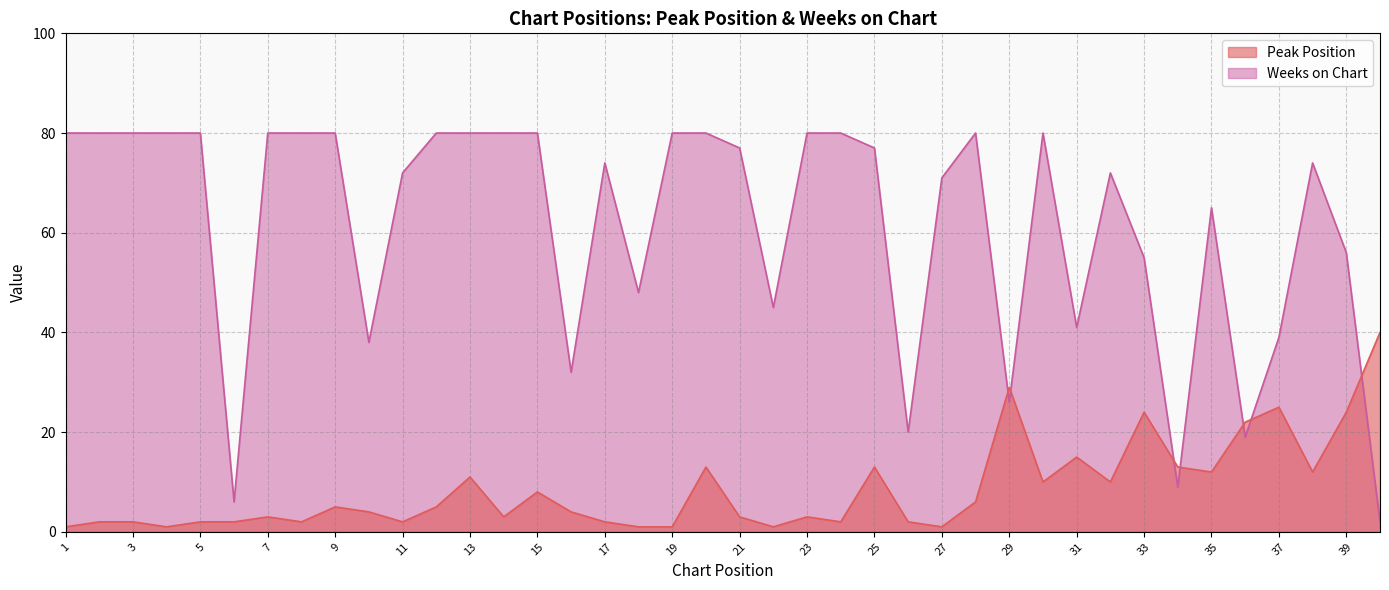

Rank the series at 3 from lowest to highest value.

Peak Position, Weeks on Chart